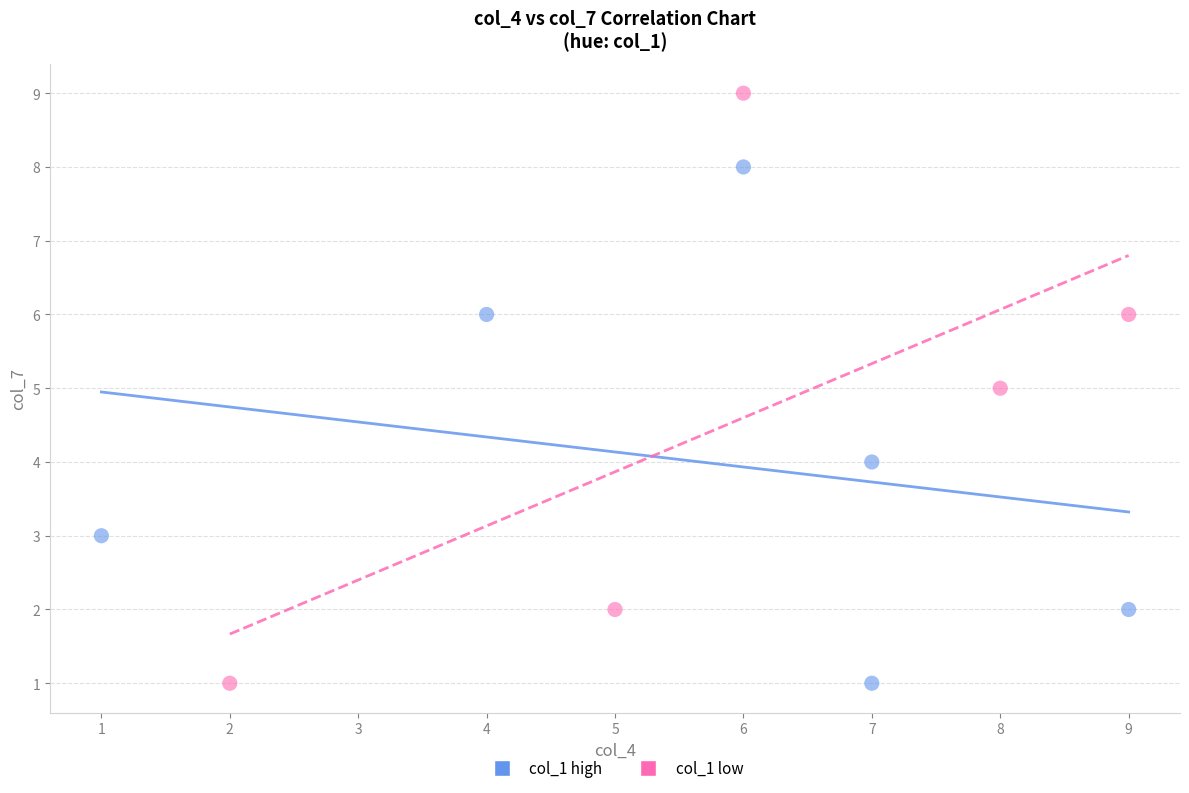

Which series reaches the maximum Y coordinate?

col_1 low